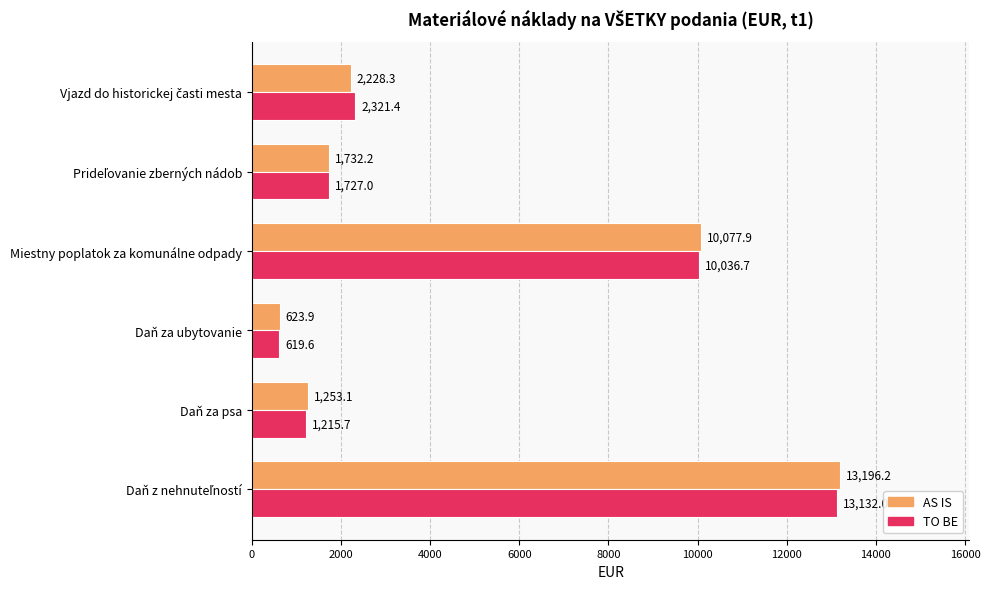

List the series in order of their overall mean, highest first.

AS IS, TO BE